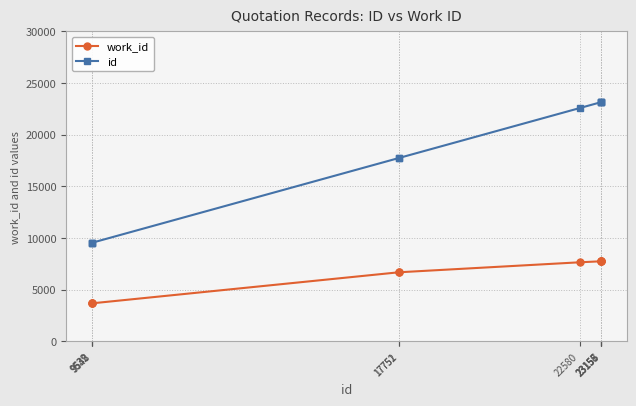

What are all the series names shown in the legend?

work_id, id